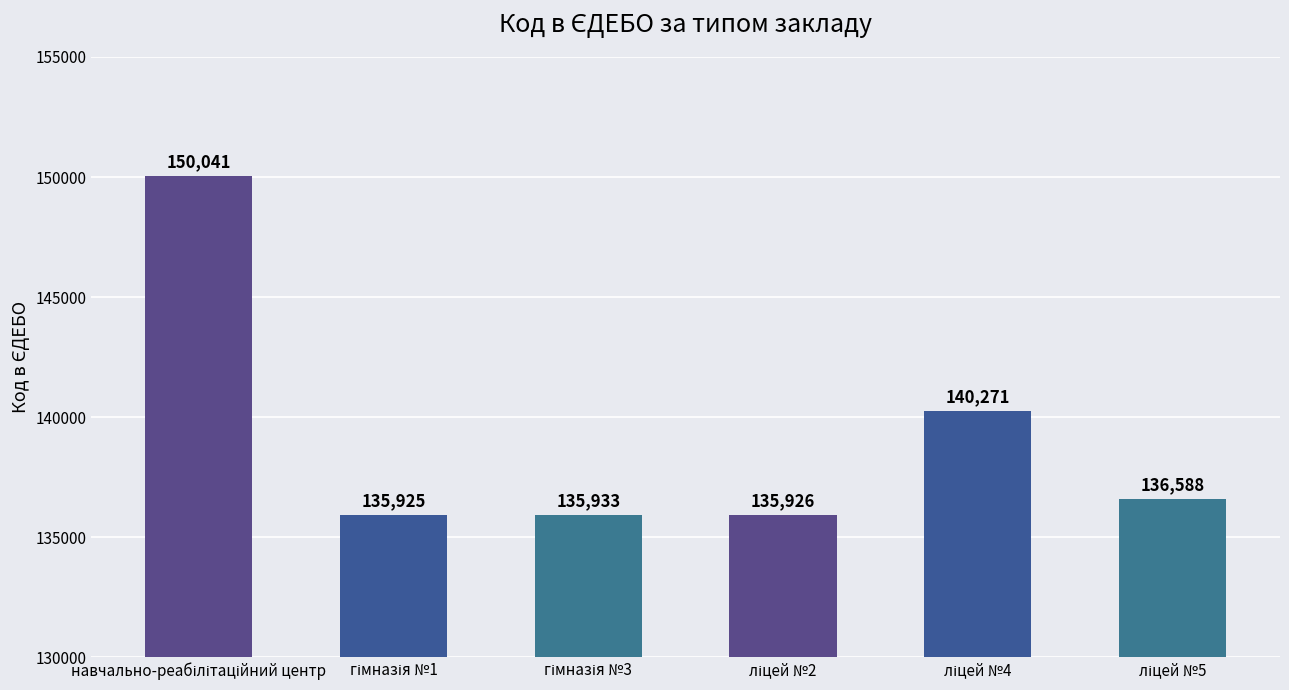

What is the difference between the maximum and minimum values?

14116